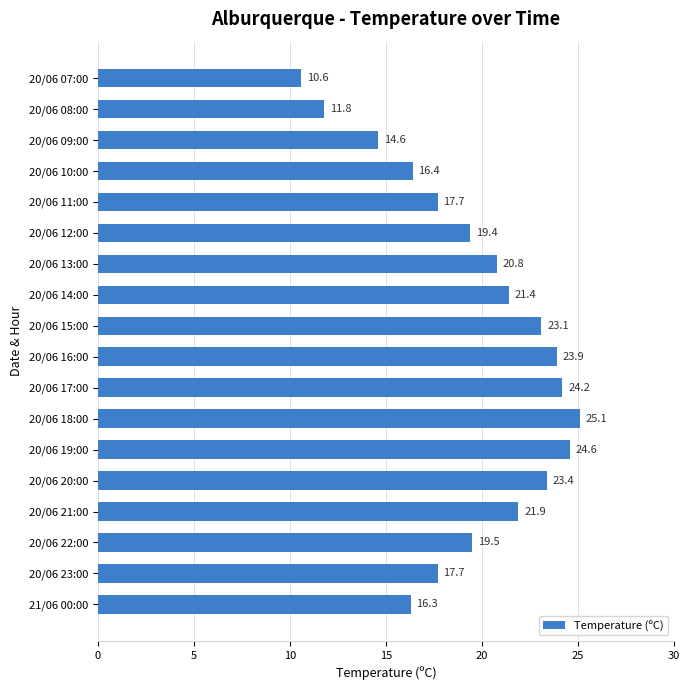

What is the change in value from 20/06 18:00 to 20/06 07:00?

-14.5